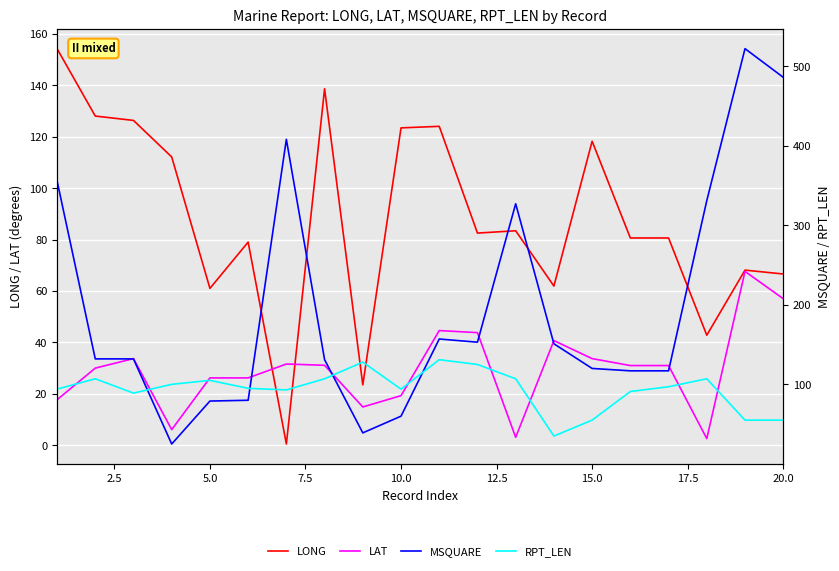

What is the difference between the maximum and minimum values in the MSQUARE series?

497.0